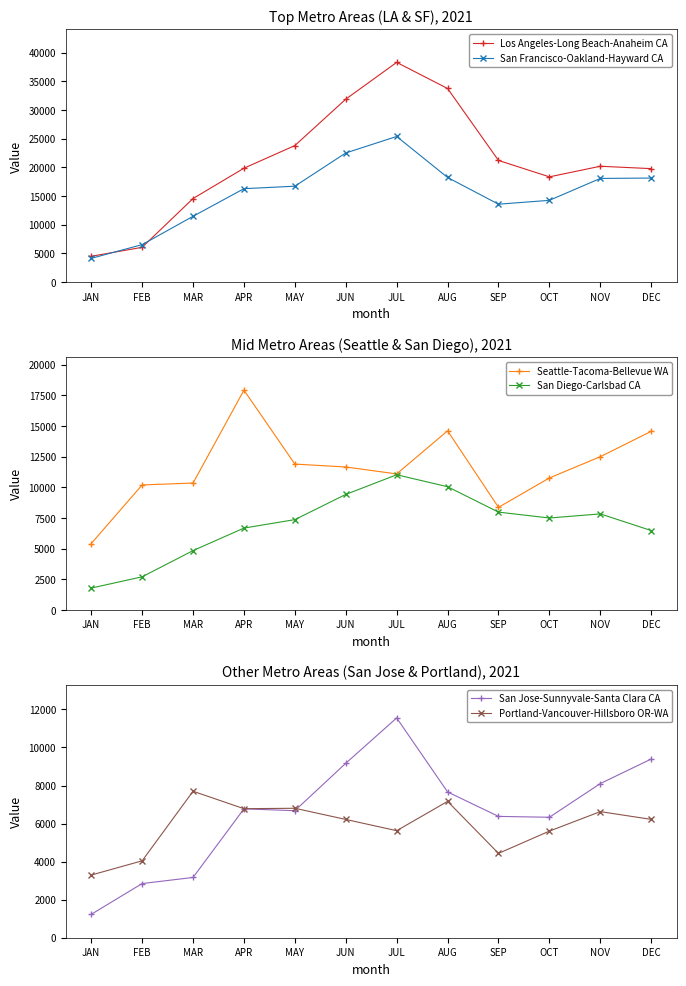

True or false: San Francisco-Oakland-Hayward CA and Seattle-Tacoma-Bellevue WA intersect in this chart.

True